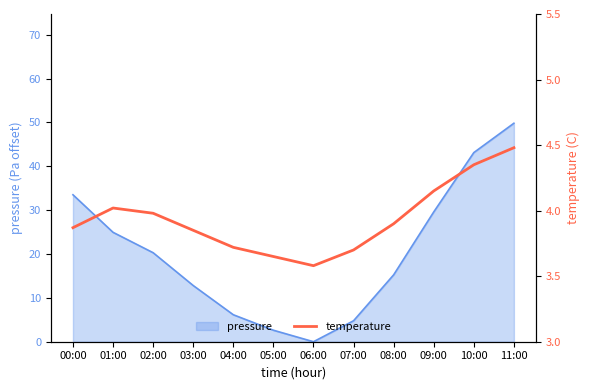

Reading right to left, extract all data points from this chart.

4.5	4.3	4.2	3.9	3.7	3.6	3.6	3.7	3.9	4.0	4.0	3.9